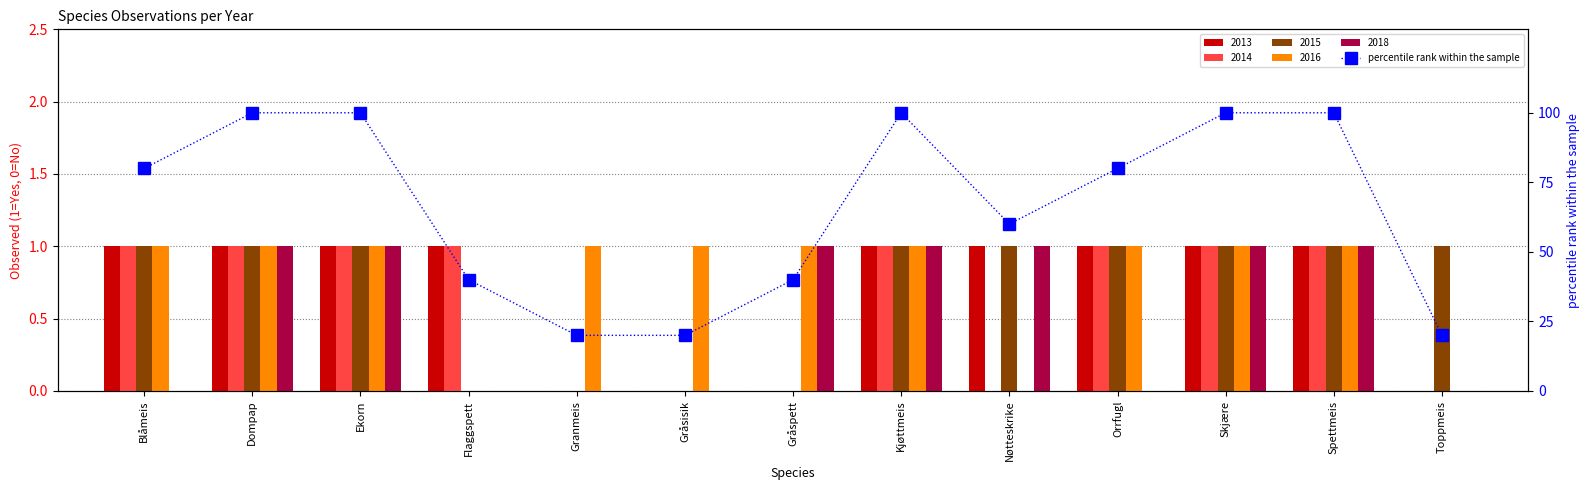

How many categories are shown in the chart?

13